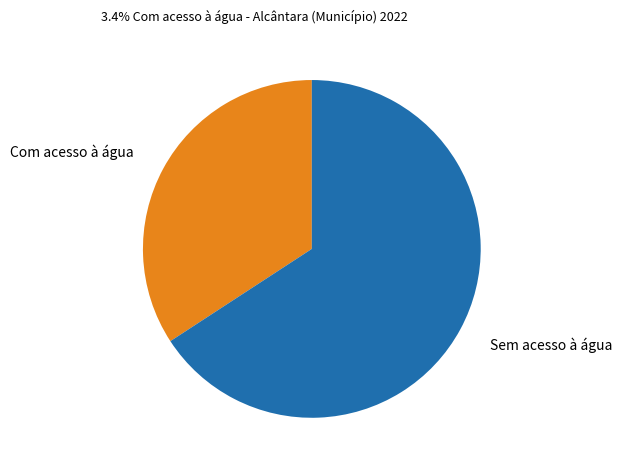

Does any single category account for the majority?

Yes